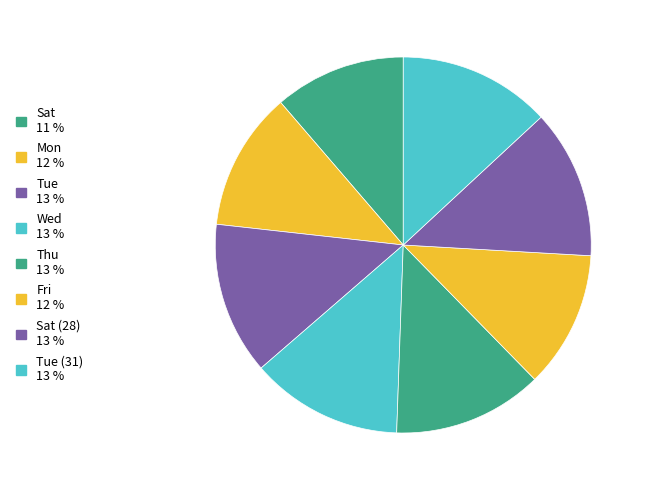

Count the number of slices in the pie.

8